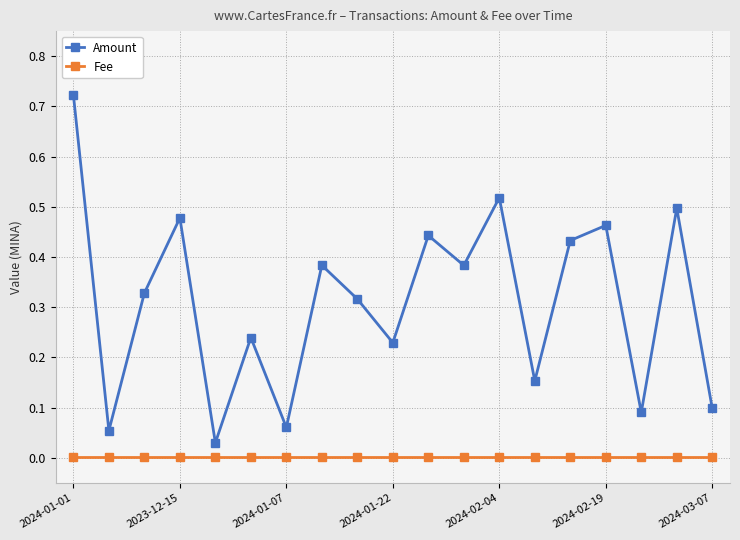

Which series has the largest total across all categories?

Amount